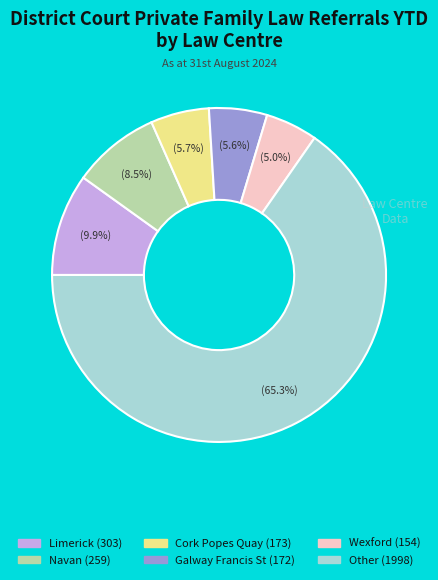

Does any single category account for the majority?

Yes